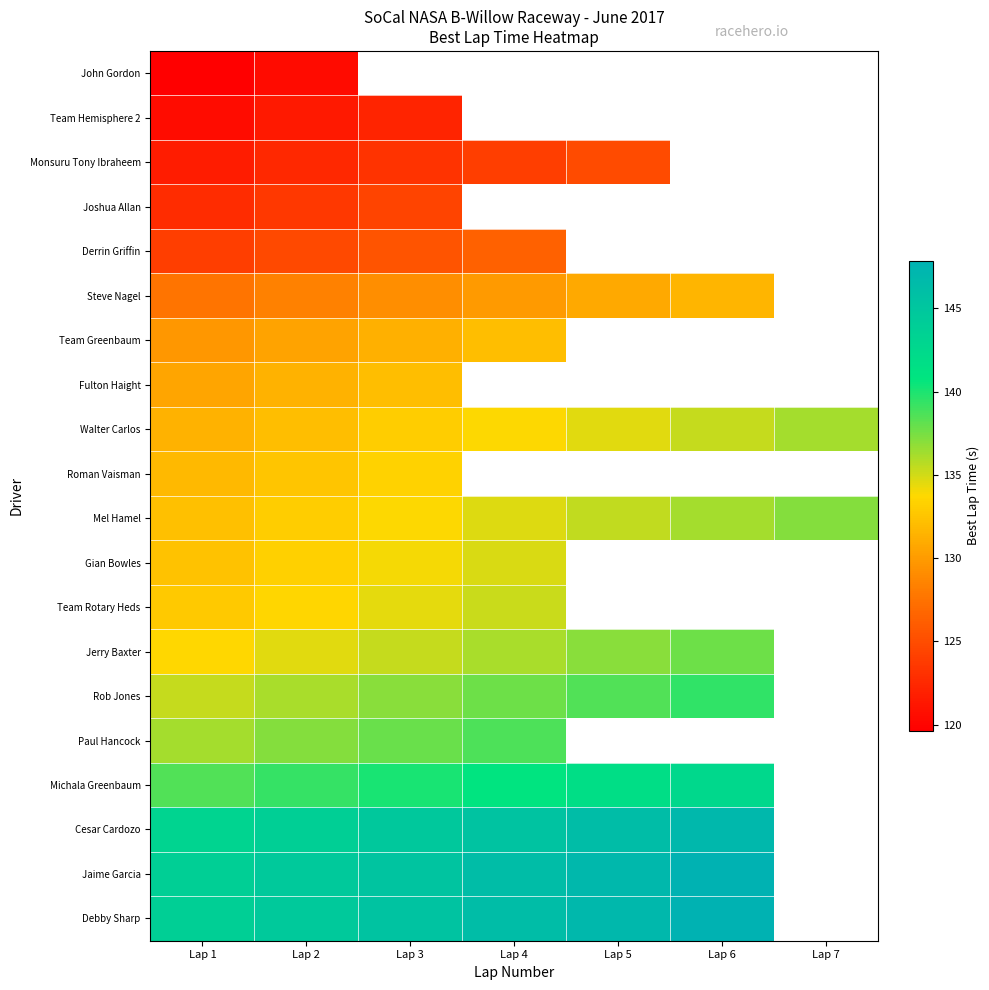

The value of Steve Nagel at Lap 4 is 130.0. True or false?

True